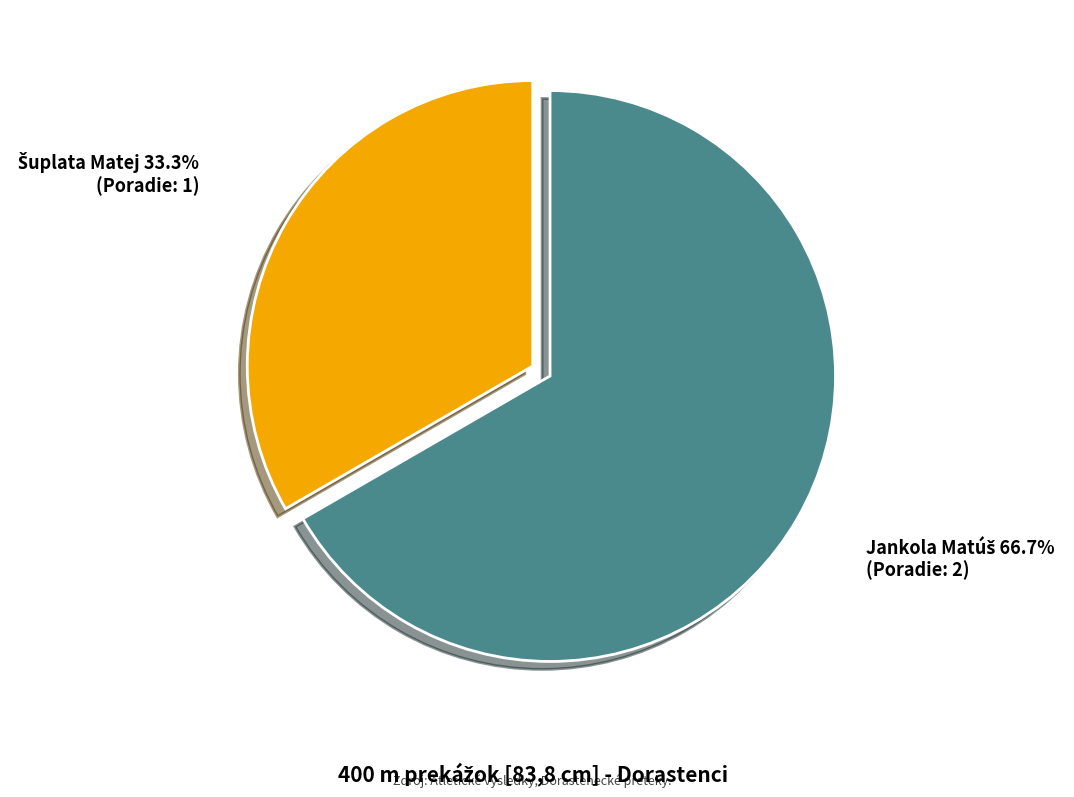

Does any single category account for the majority?

Yes